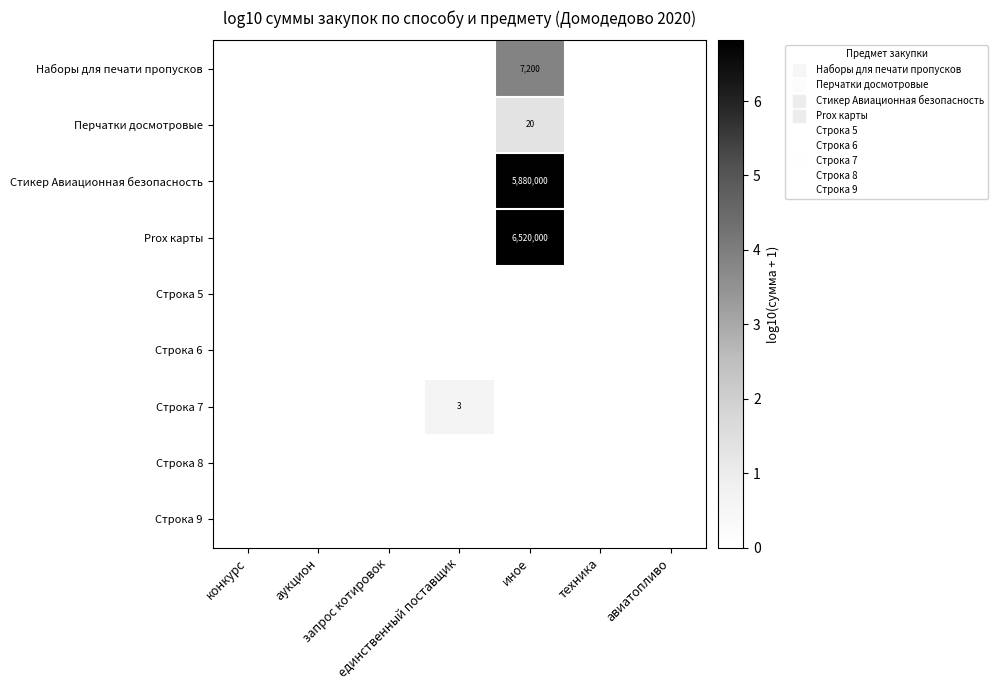

What is the maximum value shown in the chart?

6.8